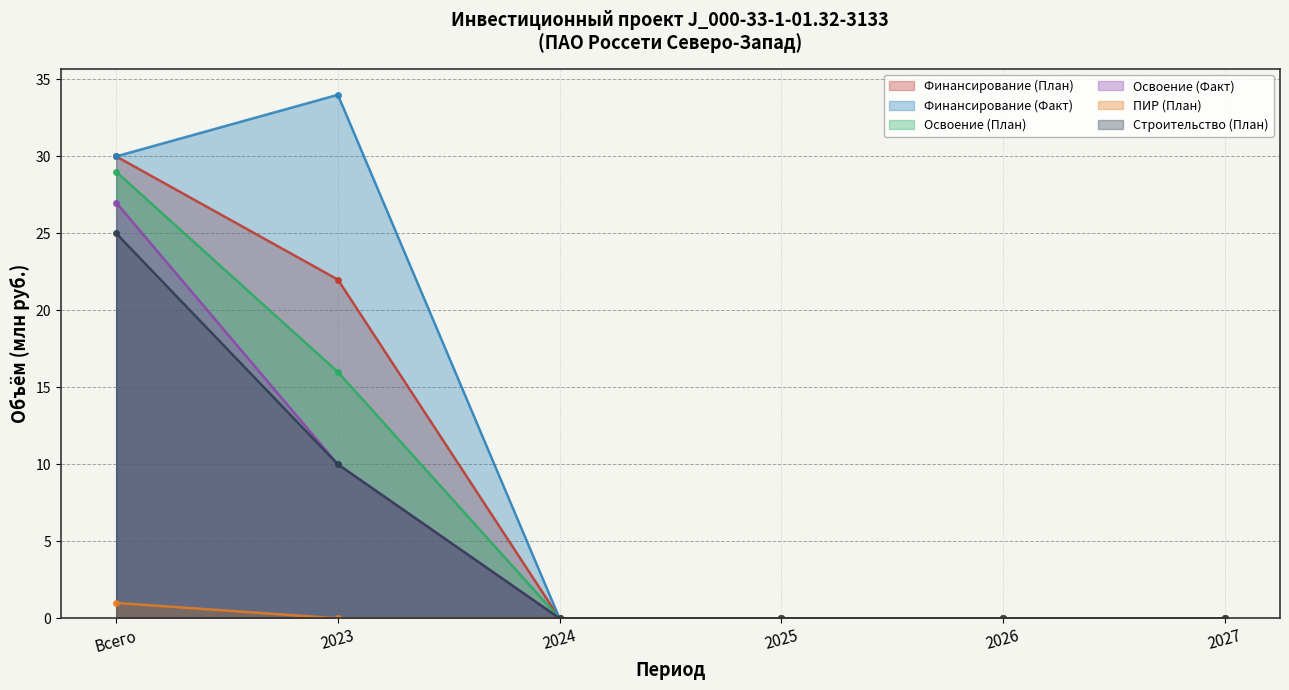

True or false: Финансирование (Факт) and Освоение (План) intersect in this chart.

False